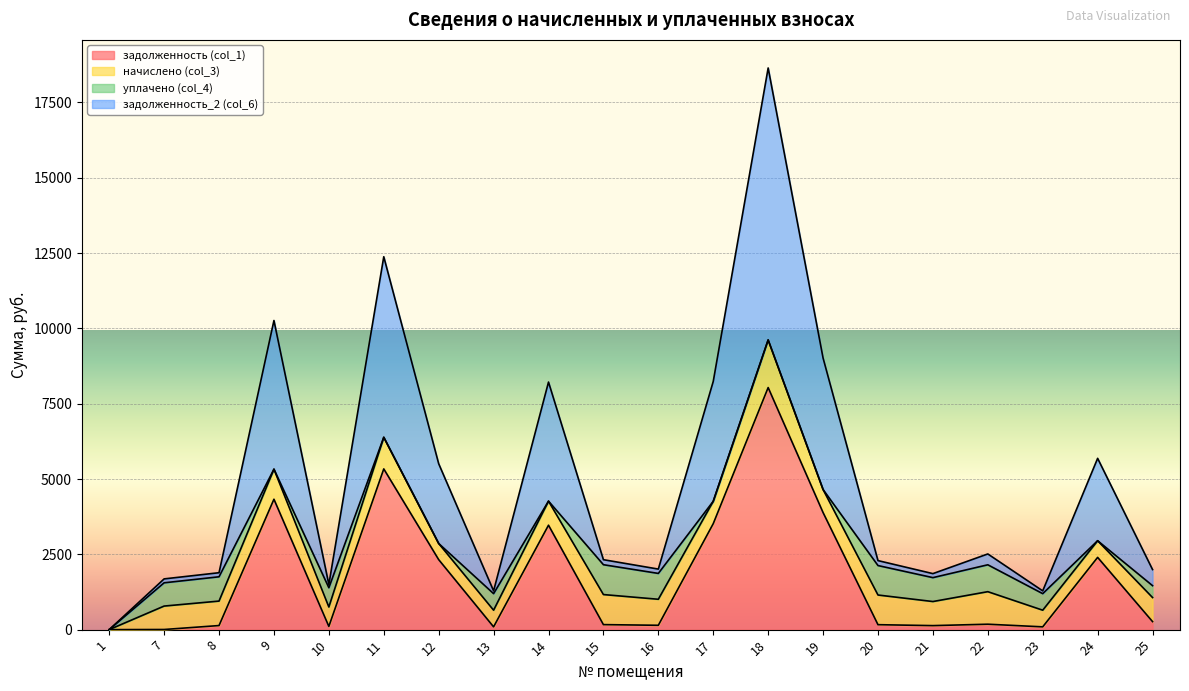

What is the highest value of the задолженность (col_1) series?

8036.0